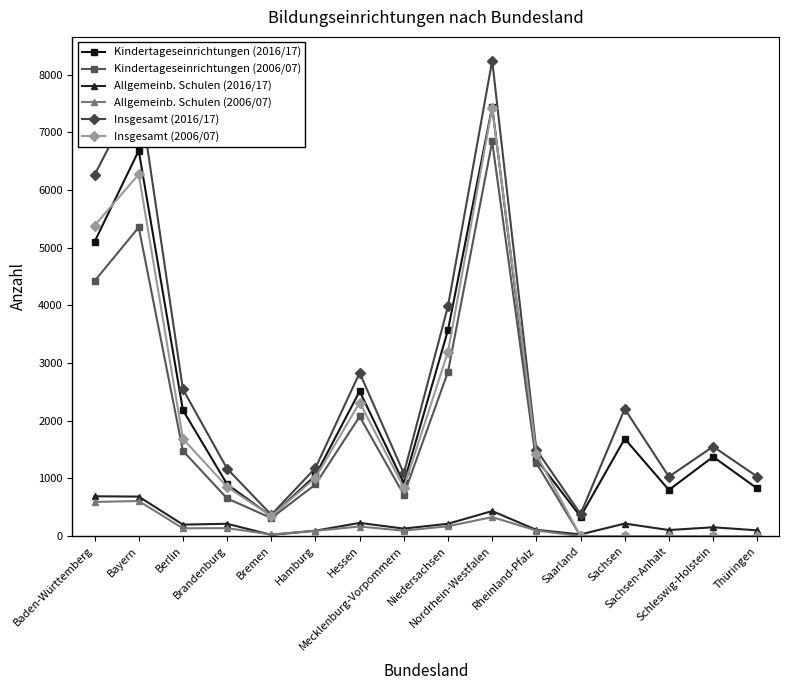

Is this an area chart (filled region under the line)?

No